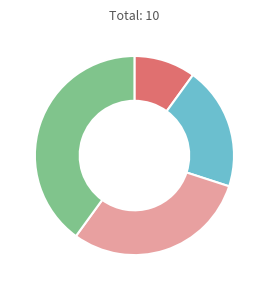

Is there any slice that represents more than half of the pie?

No